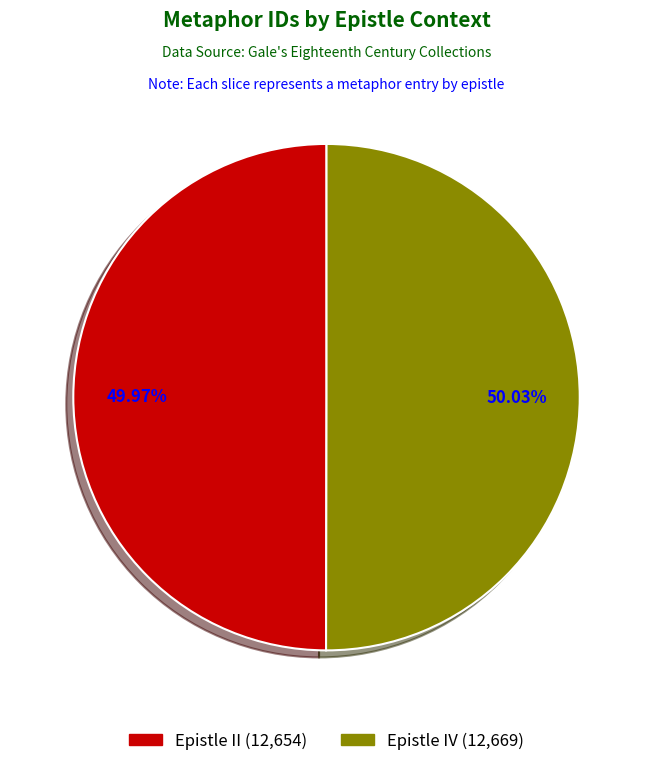

To the nearest percent, what percentage of the pie is Epistle II?

50%